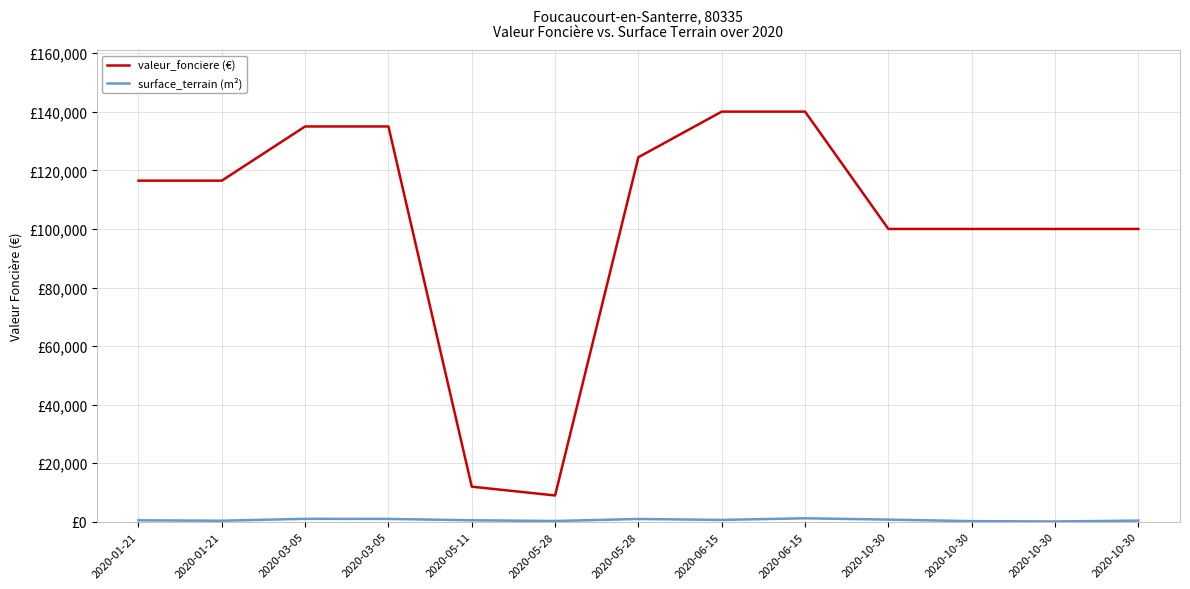

Does the chart display data point markers on the line(s)?

No